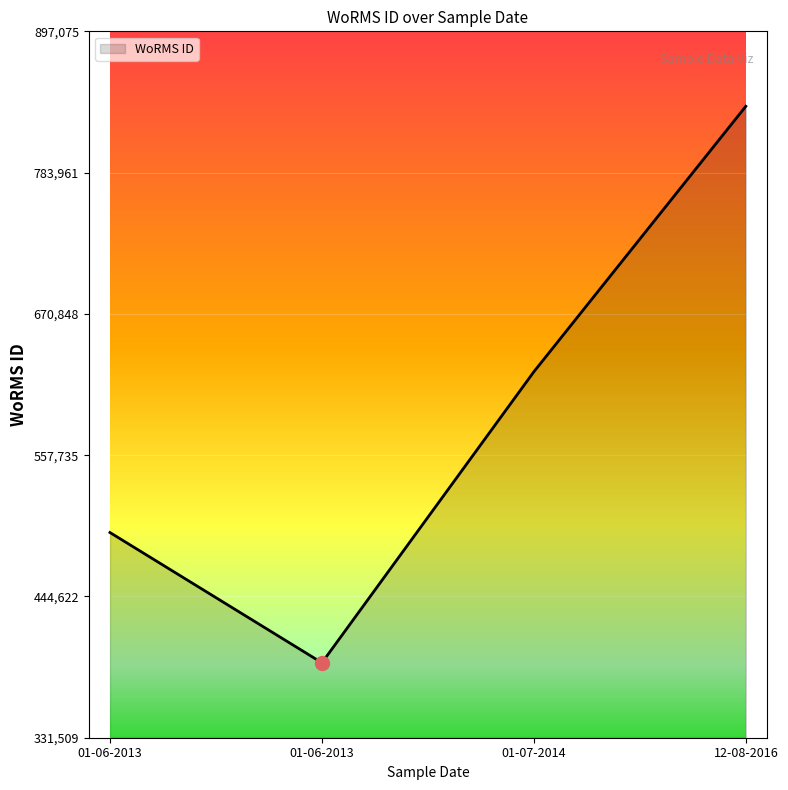

At which category does the chart reach its peak across all series?

12-08-2016